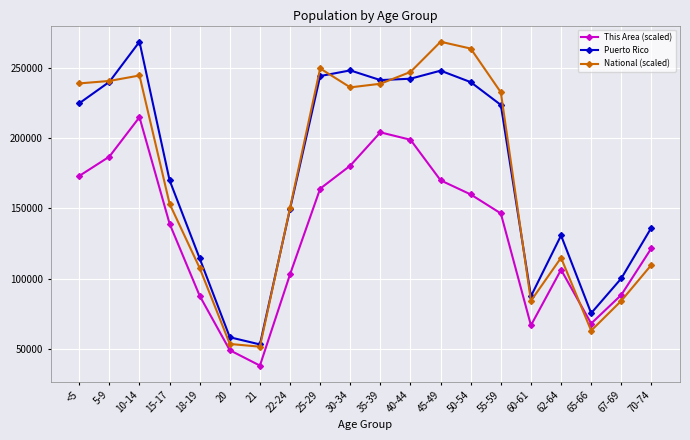

At how many categories does at least one series exceed 149274?

12